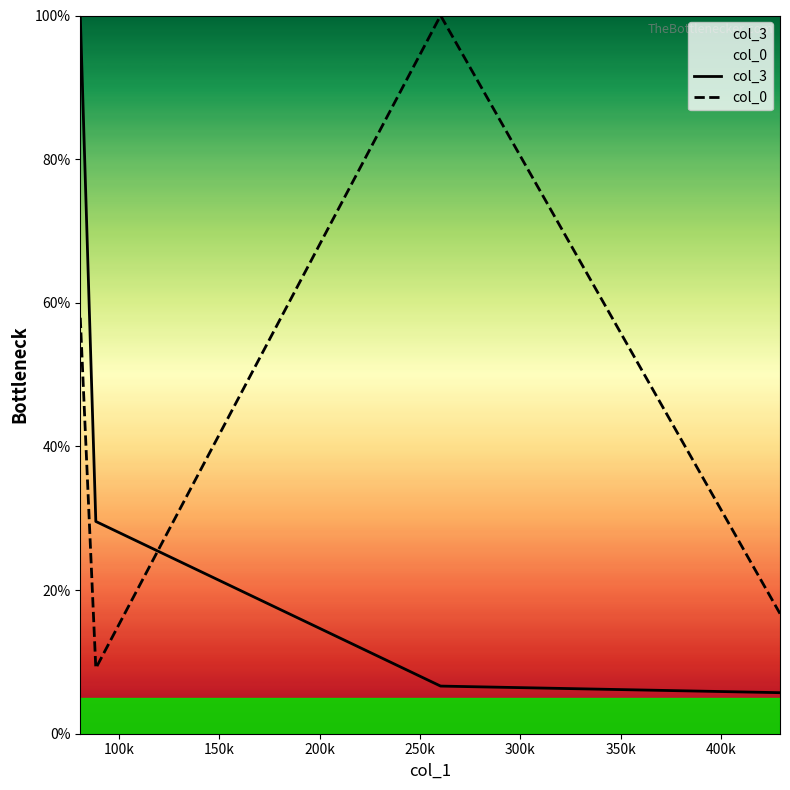

How many values in the col_0 series are below 57?

2